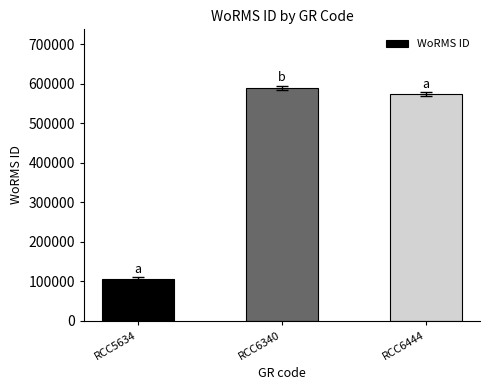

What is the difference between the maximum and minimum values?

484279